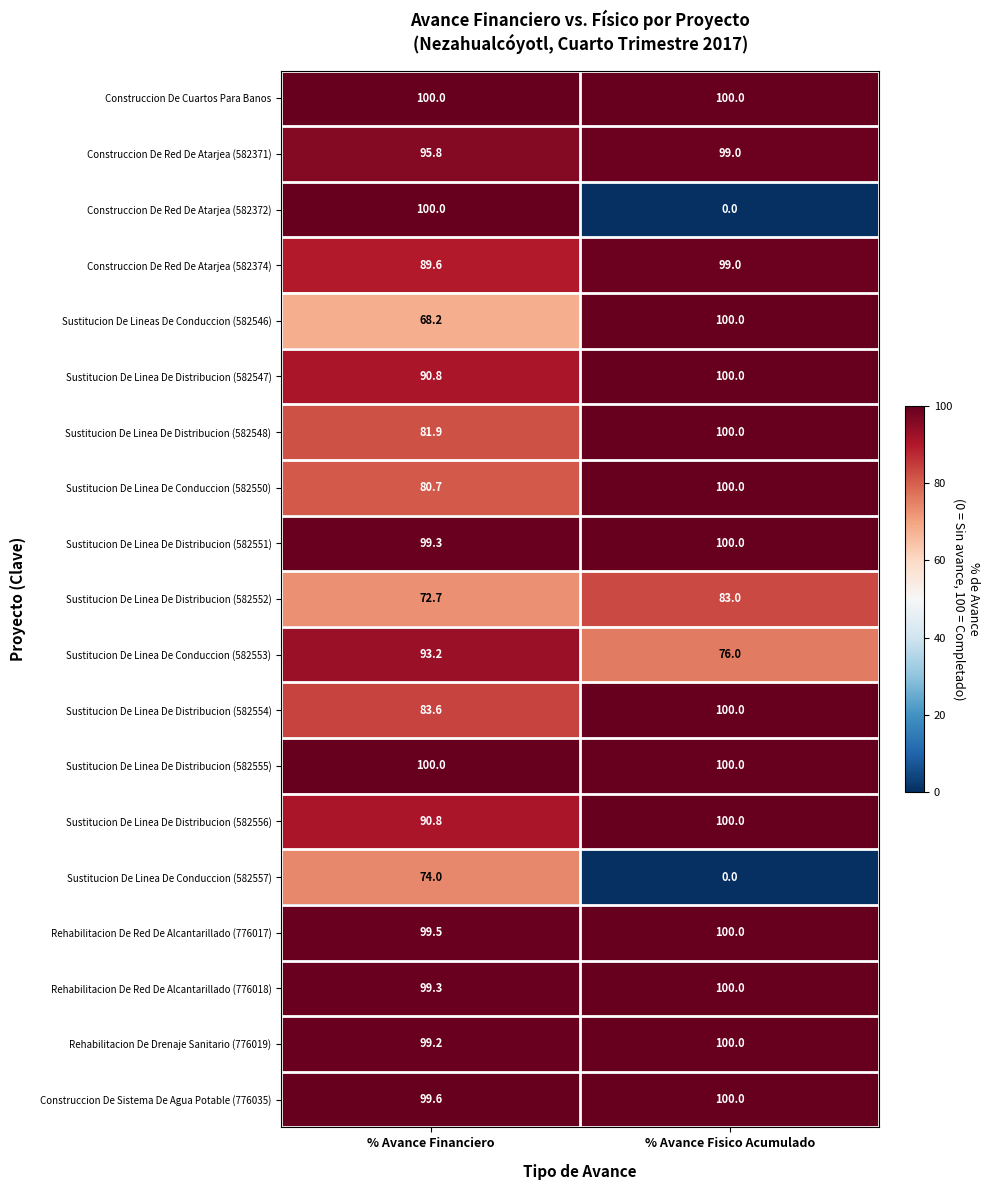

What is the greatest value displayed?

100.0